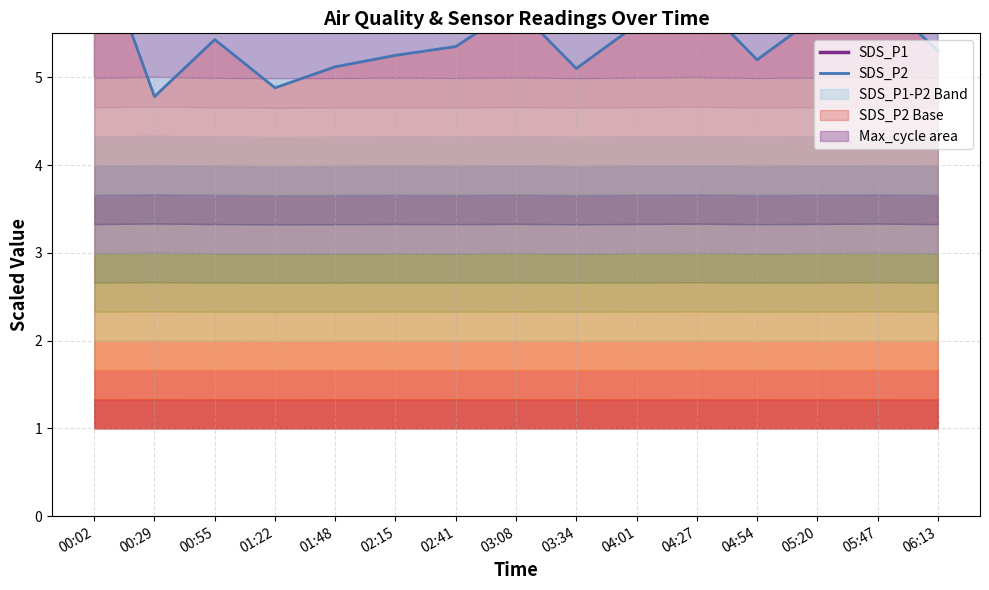

Rank the series at 00:55 from lowest to highest value.

SDS_P2, SDS_P1